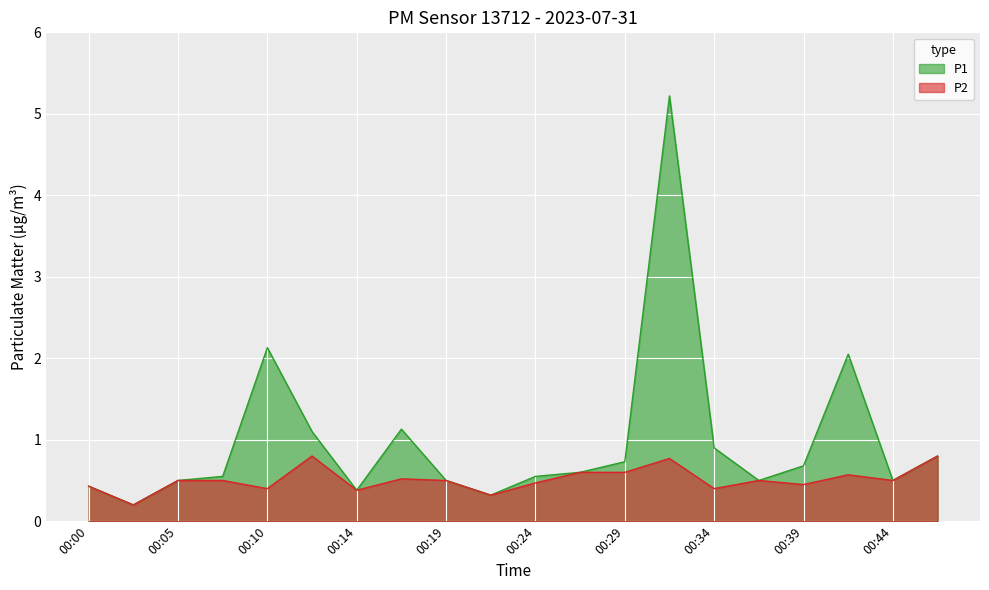

What is the difference between the P2 values at 00:22 and 00:29?

0.3